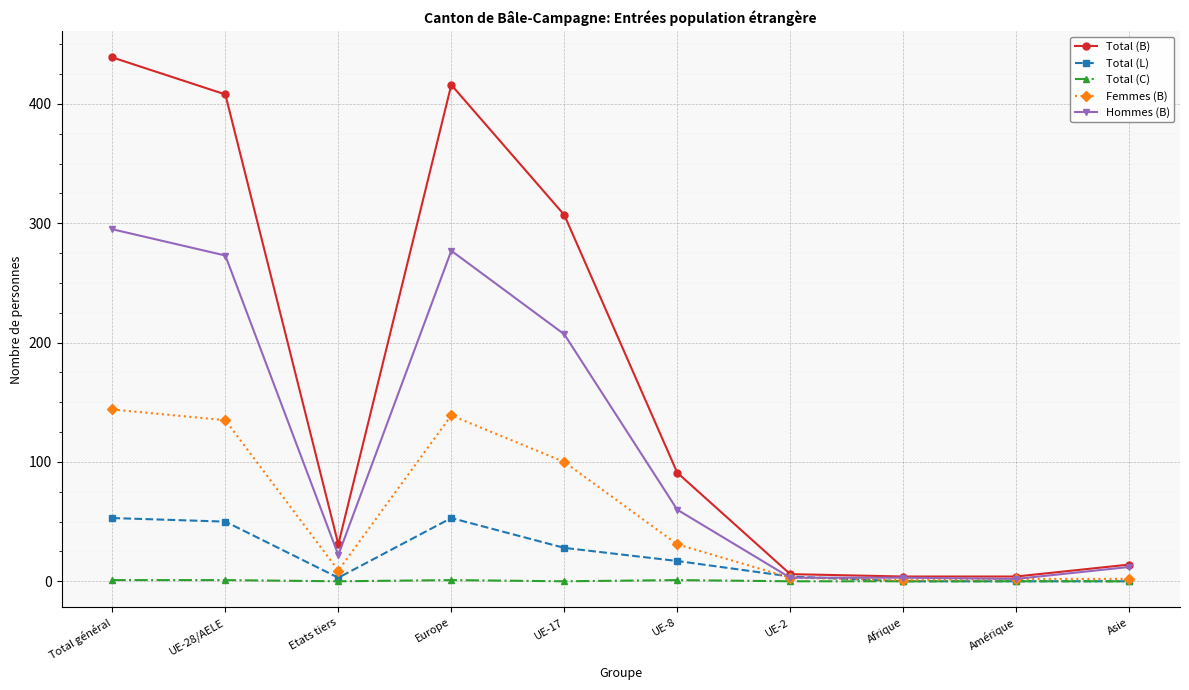

At how many categories does at least one series exceed 391?

3